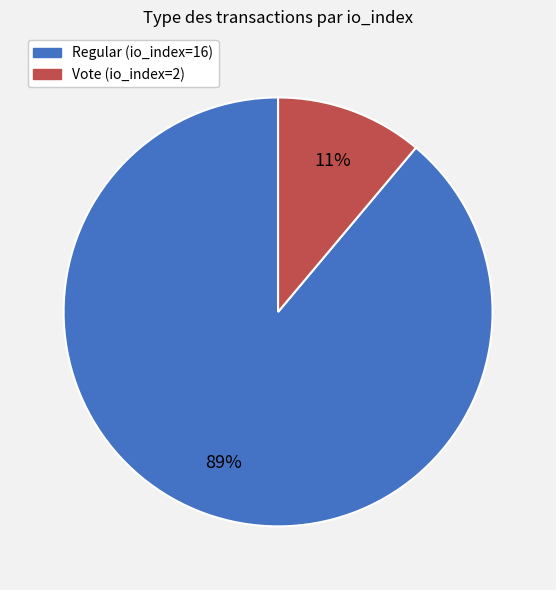

What is the smallest slice in the pie chart?

Vote (io_index=2)